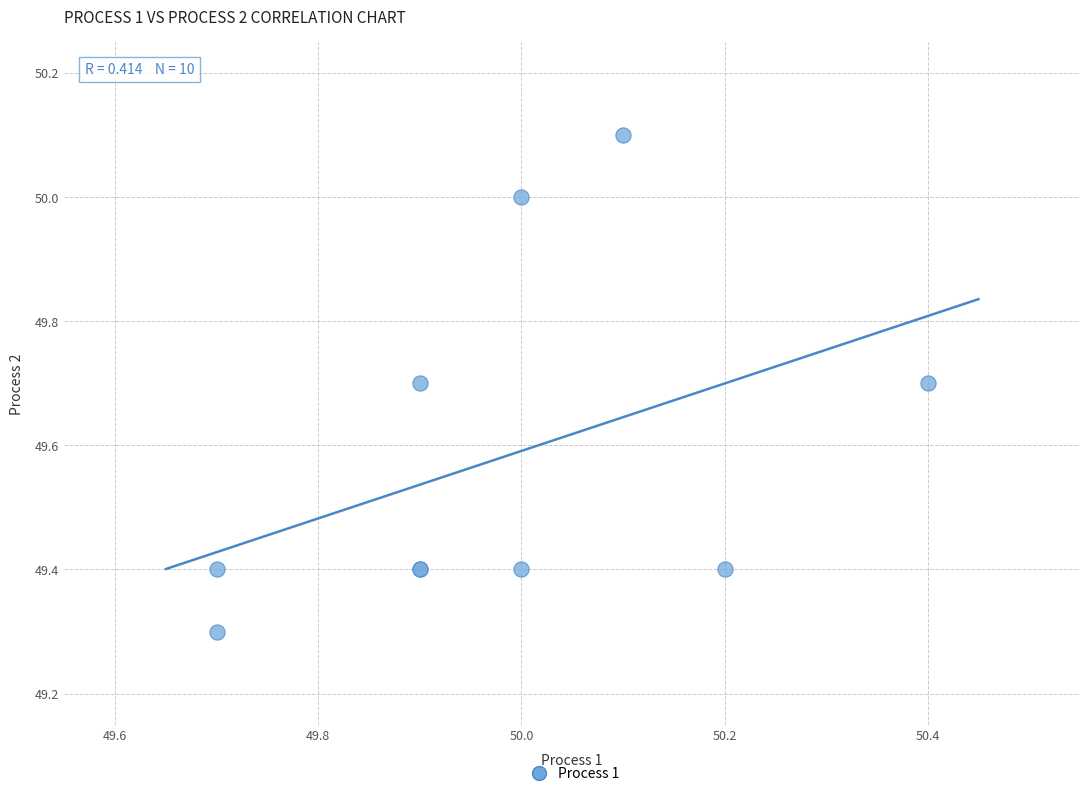

What Y value in the scatter plot is closest to 49?

49.3